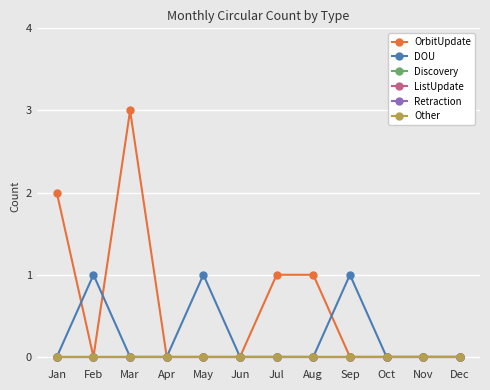

Does the chart have visible grid lines?

Yes